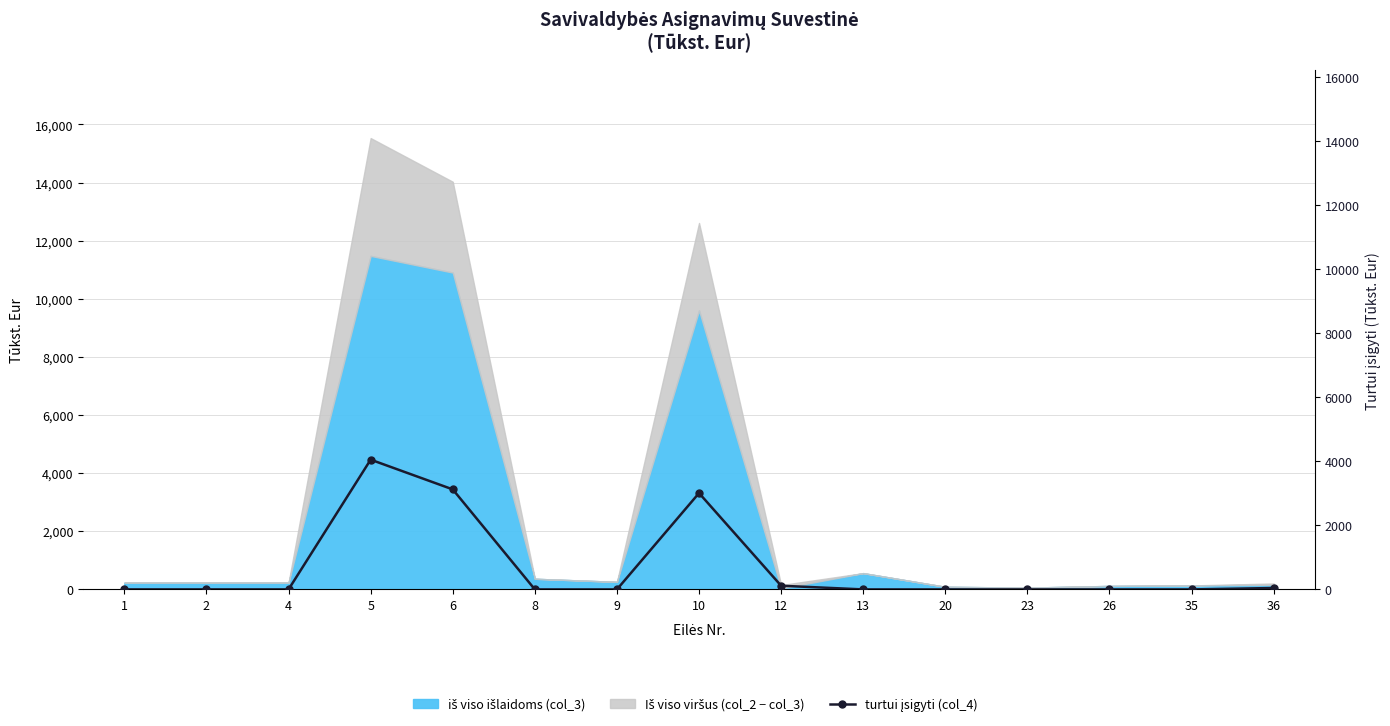

Reading left to right, what are all the values shown in this chart?

1=1.0	2=1.0	4=1.0	5=4053.8	6=3124.9	8=0.0	9=0.0	10=3009.7	12=115.2	13=0.0	20=0.0	23=0.0	26=0.0	35=0.0	36=44.1